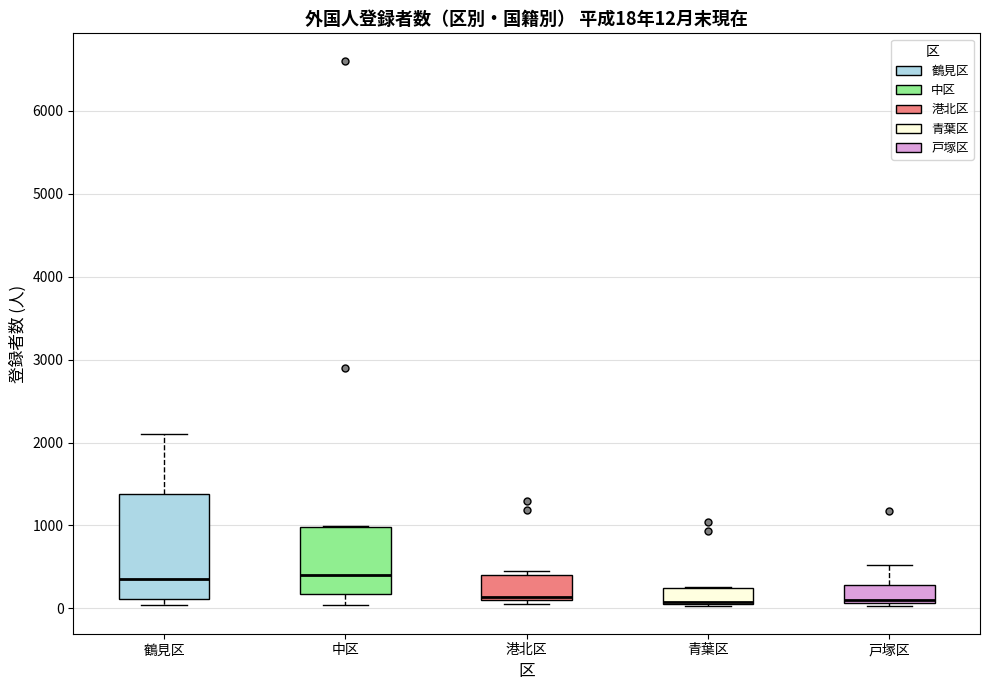

Comparing the boxes themselves (not the whiskers), which one is the tallest?

鶴見区